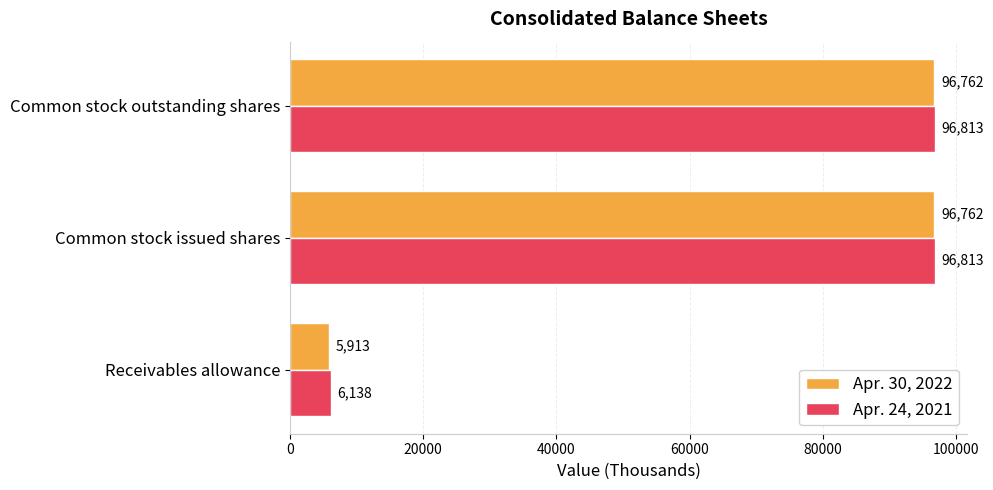

Rank the series by their maximum value, from lowest to highest.

Apr. 30, 2022, Apr. 24, 2021